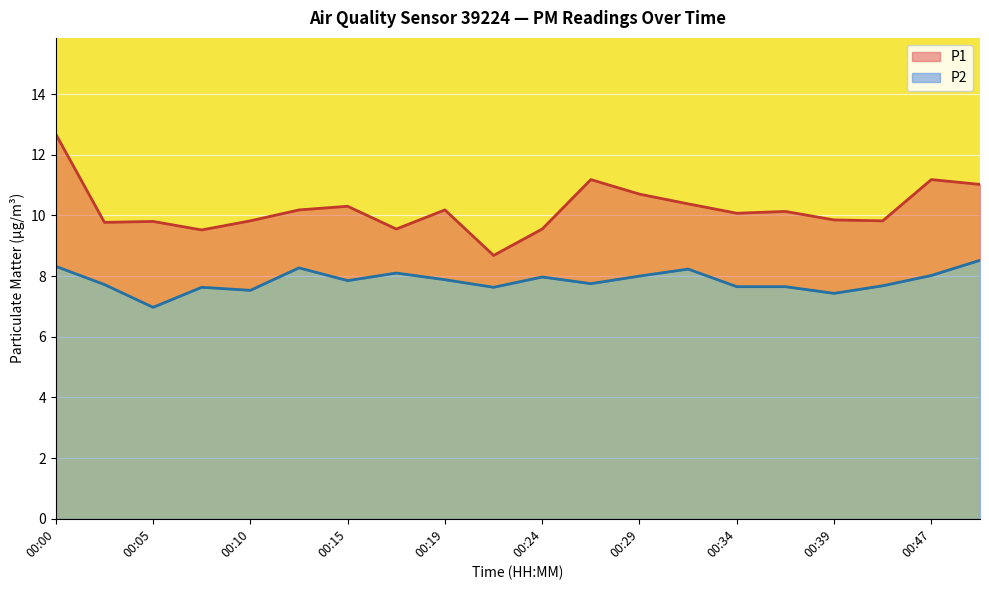

Which label corresponds to the largest value in the chart?

00:00